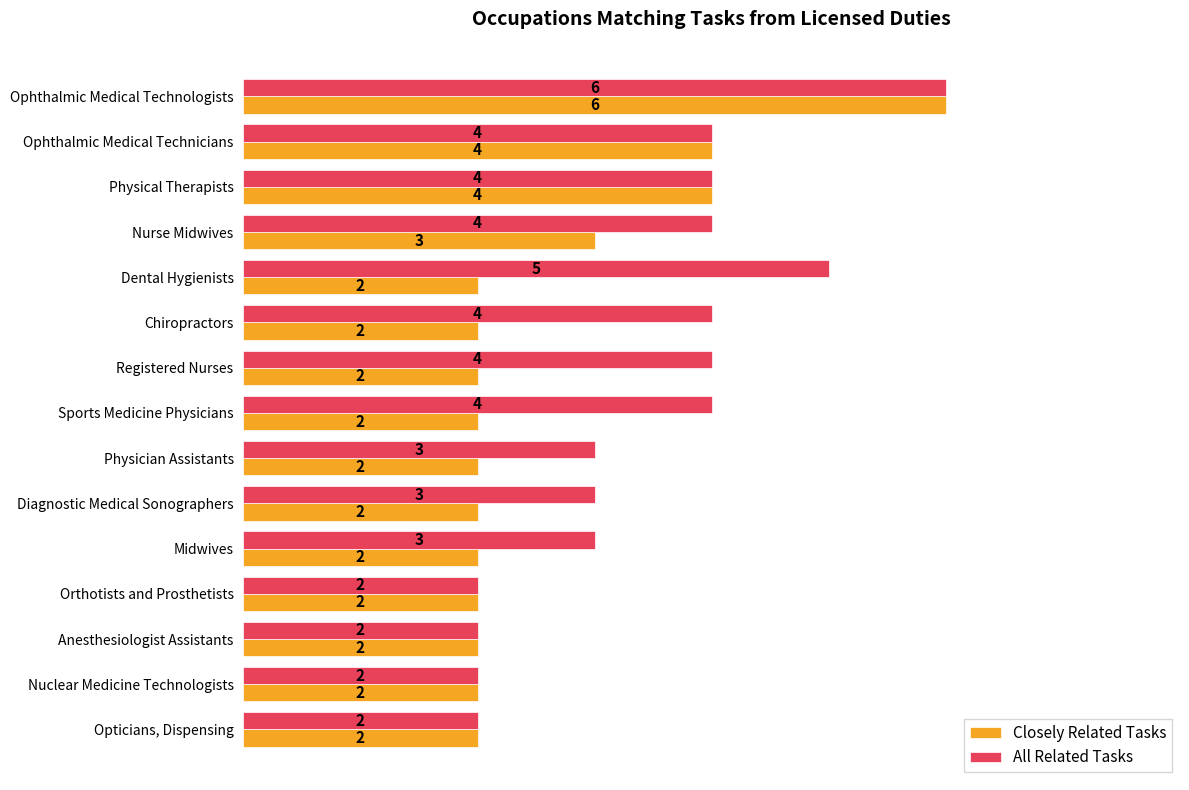

Read the All Related Tasks value at Ophthalmic Medical Technologists.

6